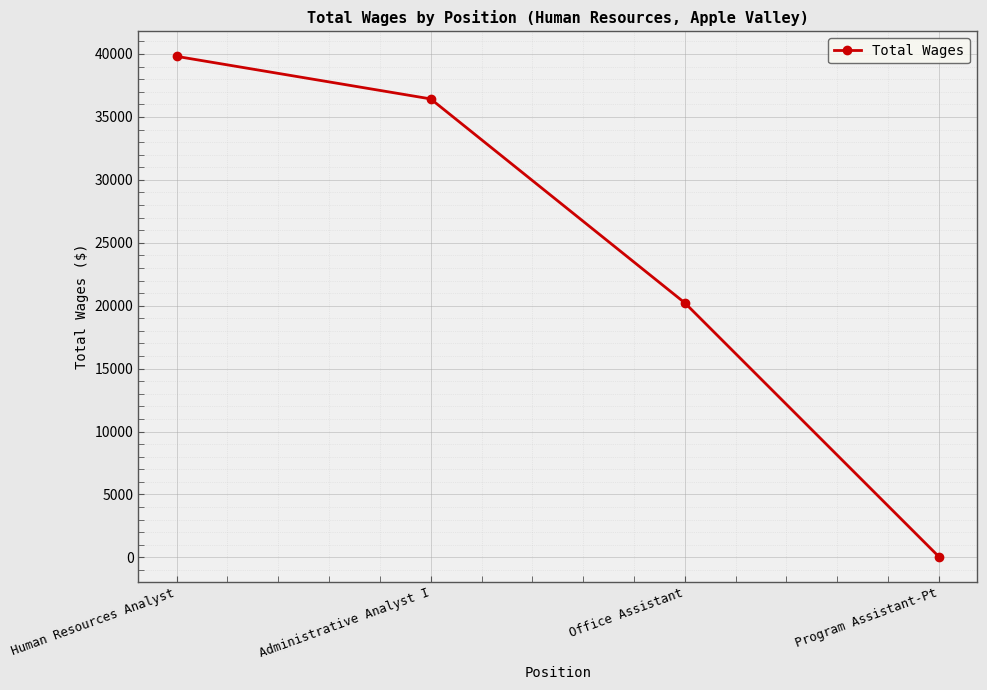

What is the difference between the values at Program Assistant-Pt and Human Resources Analyst?

39763